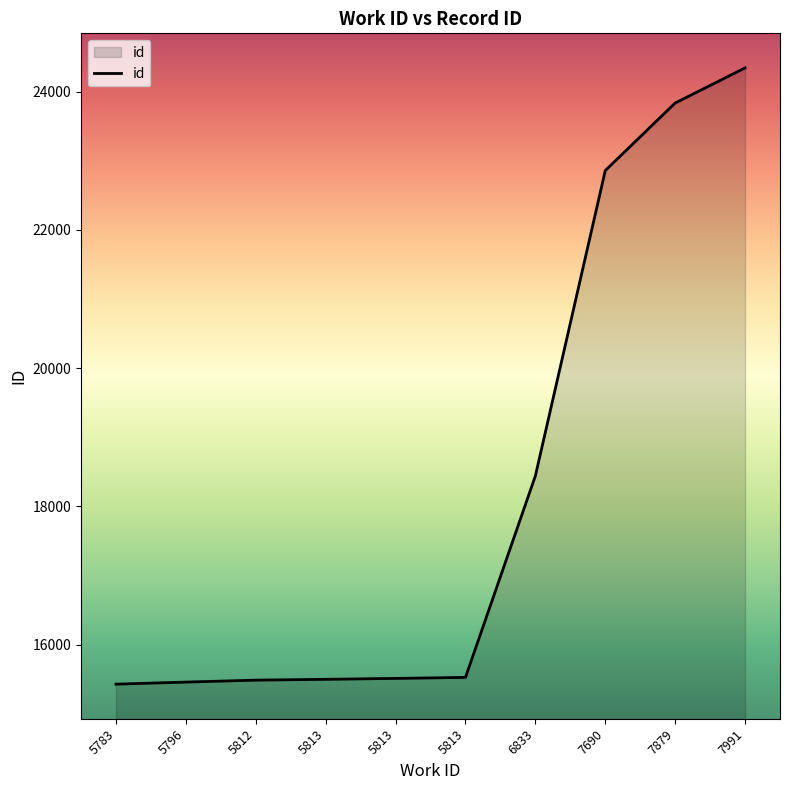

How many lines are shown in the chart?

1